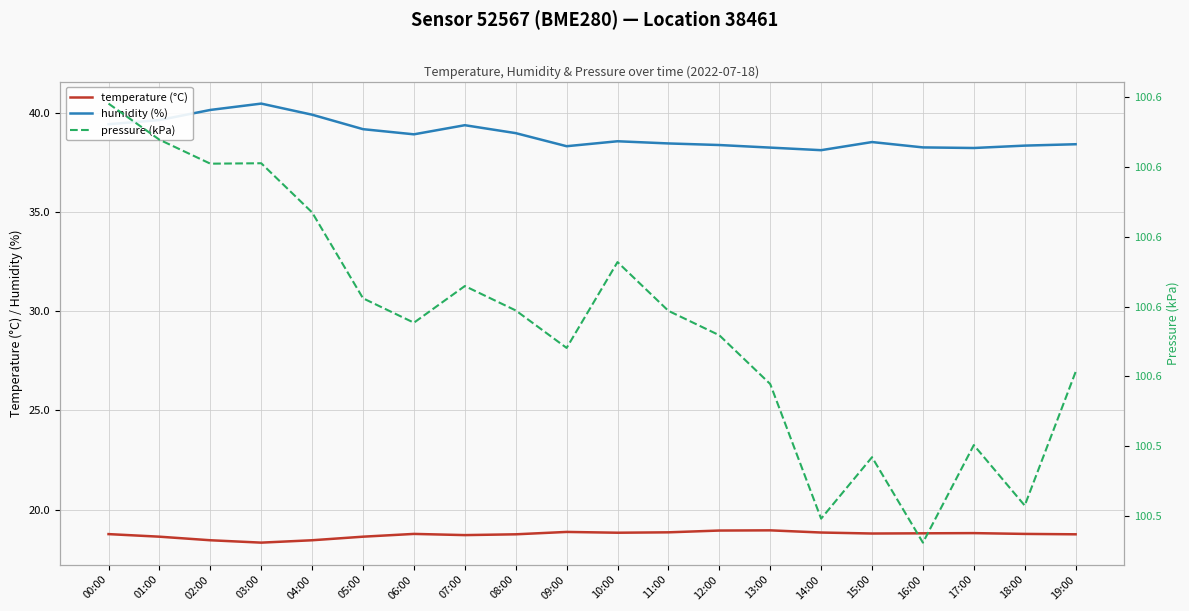

What is the sum of the pressure (kPa) values at 10:00 and 08:00?

201.1